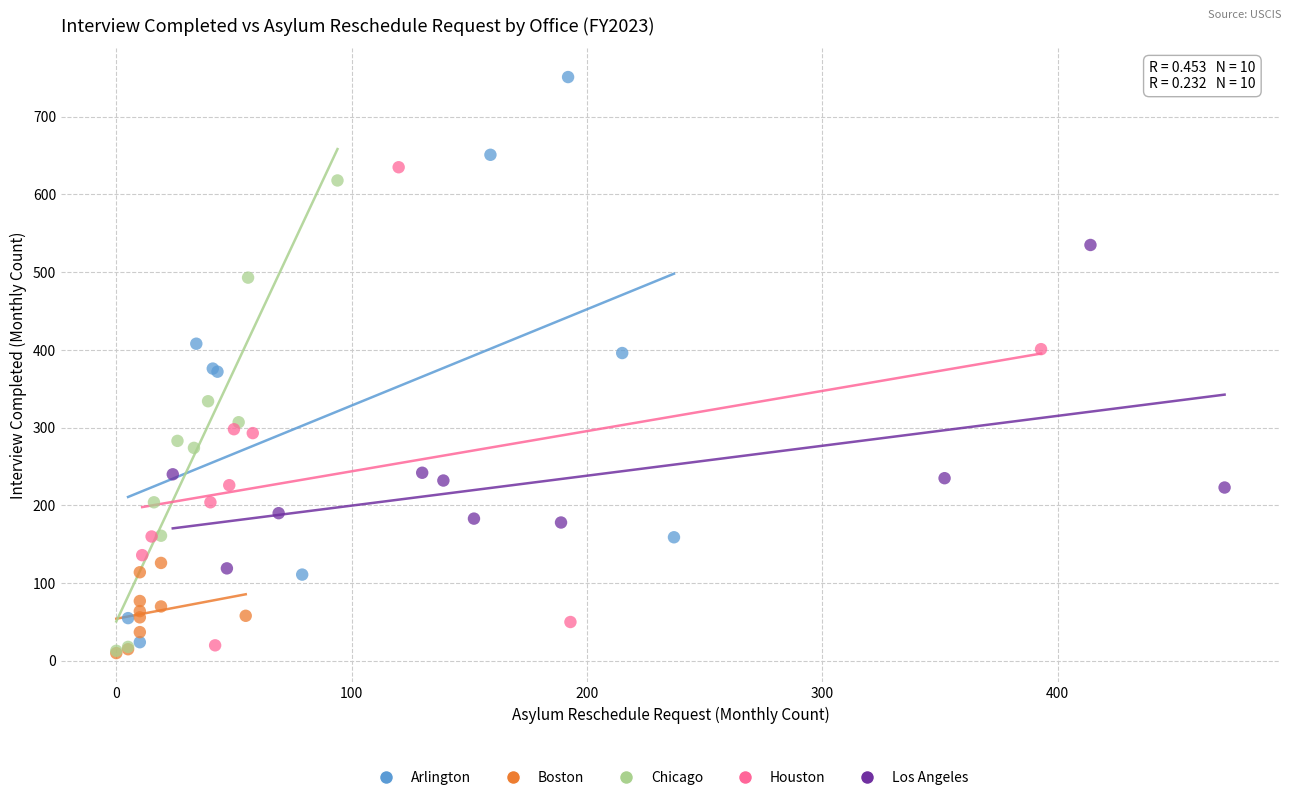

What are all the series names shown in the legend?

Arlington, Boston, Chicago, Houston, Los Angeles